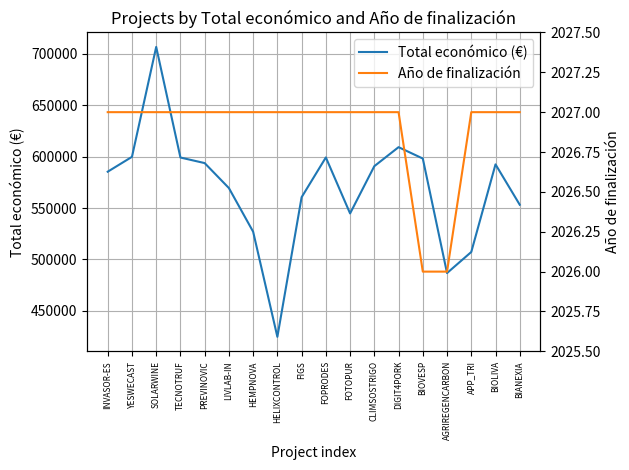

True or false: Año de finalización and Total económico (€) intersect in this chart.

False